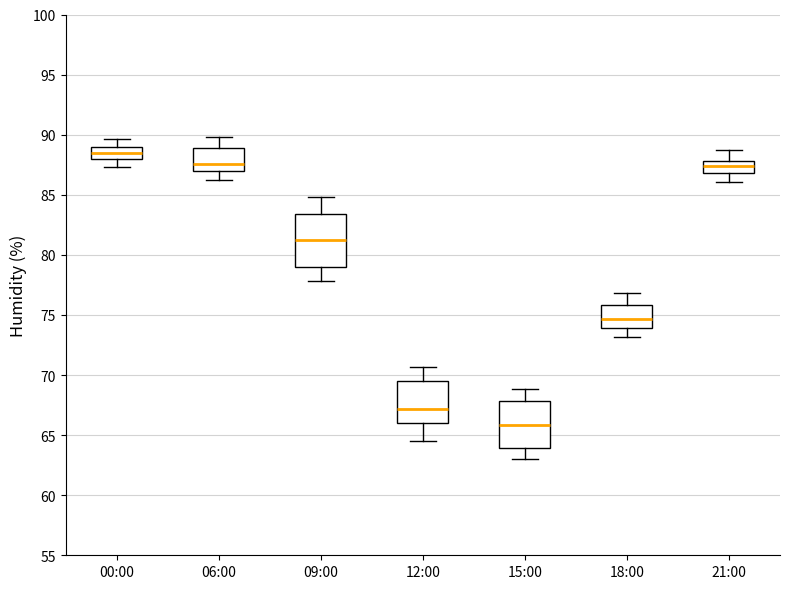

Which box's median line is the lowest?

15:00